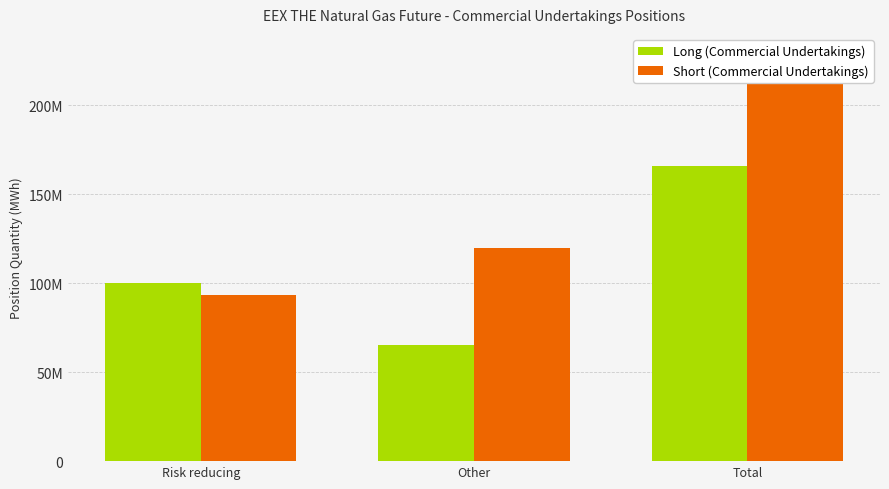

At which category does the chart reach its minimum across all series?

Other